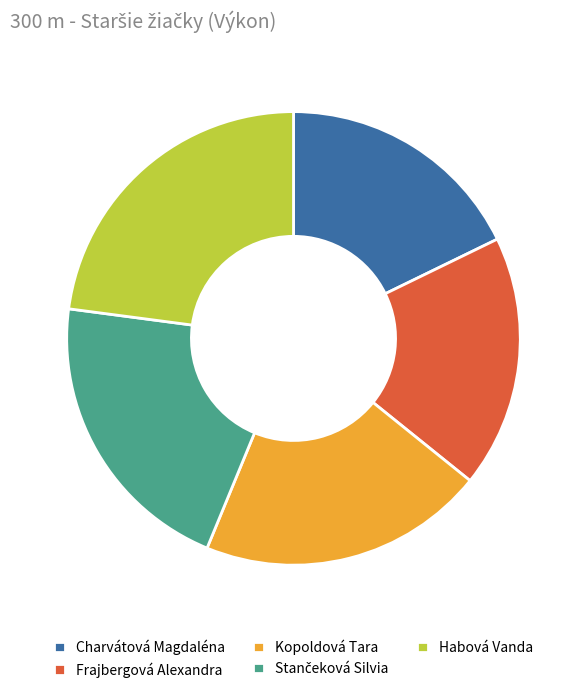

The Frajbergová Alexandra slice represents 11% of the pie. True or false?

False